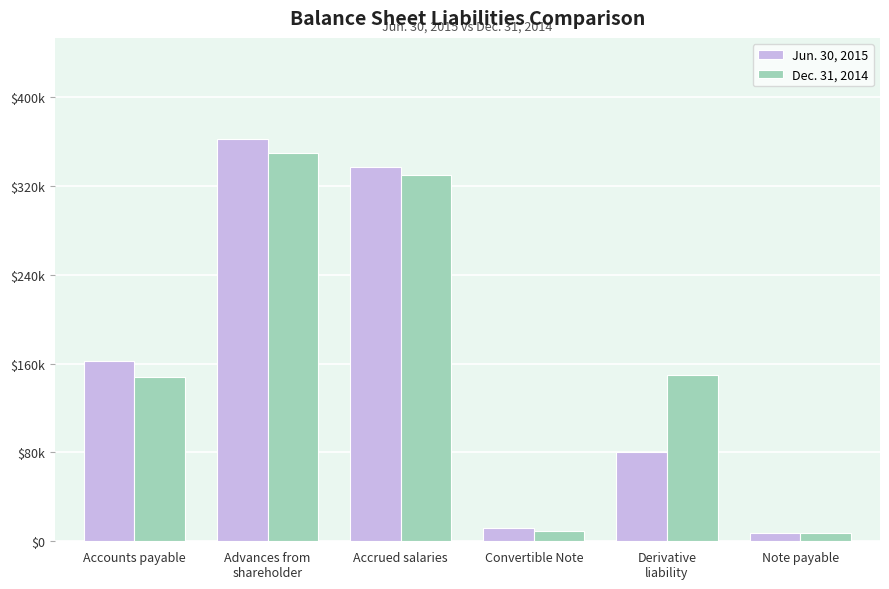

Reading left to right, list all the values displayed in this chart.

Jun. 30, 2015: Accounts payable=162575	Advances from
shareholder=362755	Accrued salaries=337014	Convertible Note=11541	Derivative
liability=80783	Note payable=7018
Dec. 31, 2014: Accounts payable=148326	Advances from
shareholder=349663	Accrued salaries=330050	Convertible Note=9683	Derivative
liability=149343	Note payable=7018